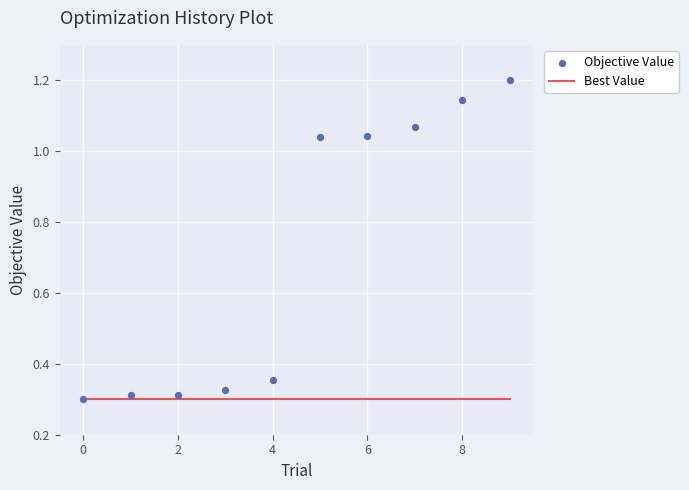

At how many categories does at least one series exceed 1?

5